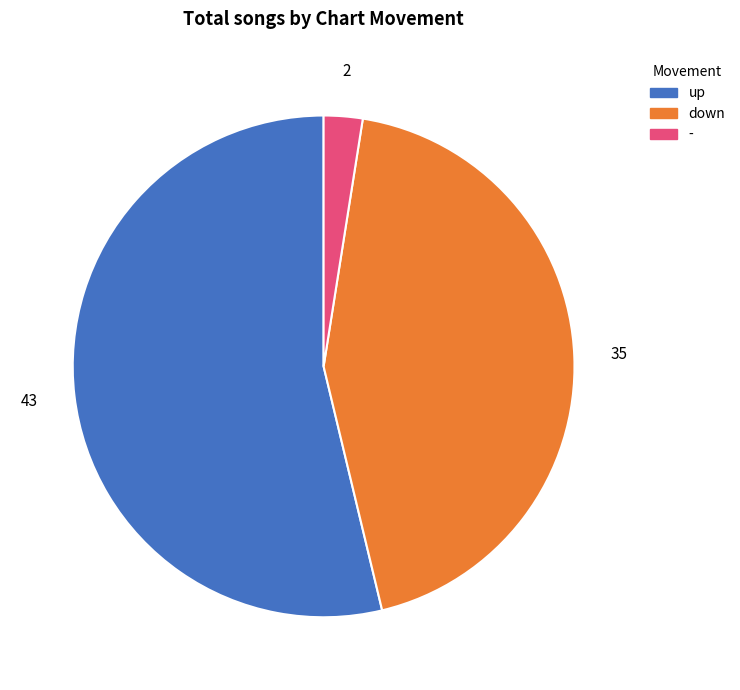

Do down and - together represent more than half of the pie?

No